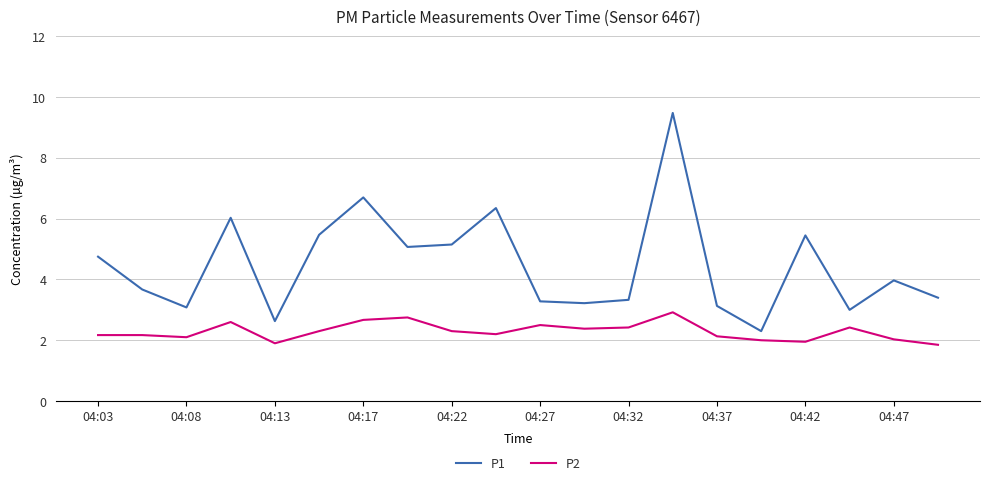

True or false: P2 and P1 cross at least once.

False